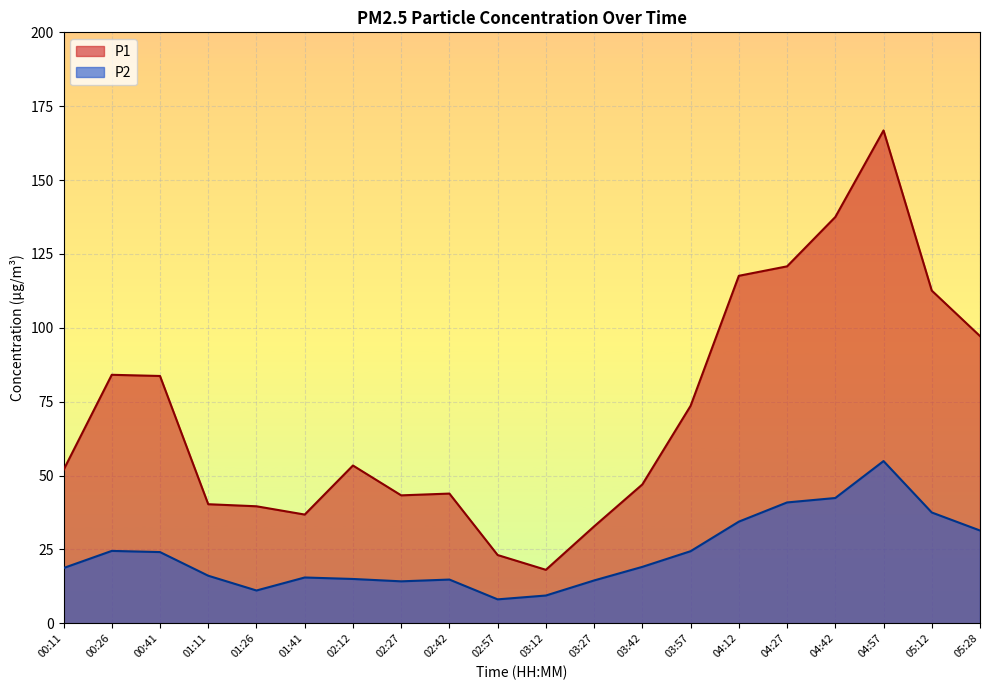

What is the sum of all P1 values?

1424.1